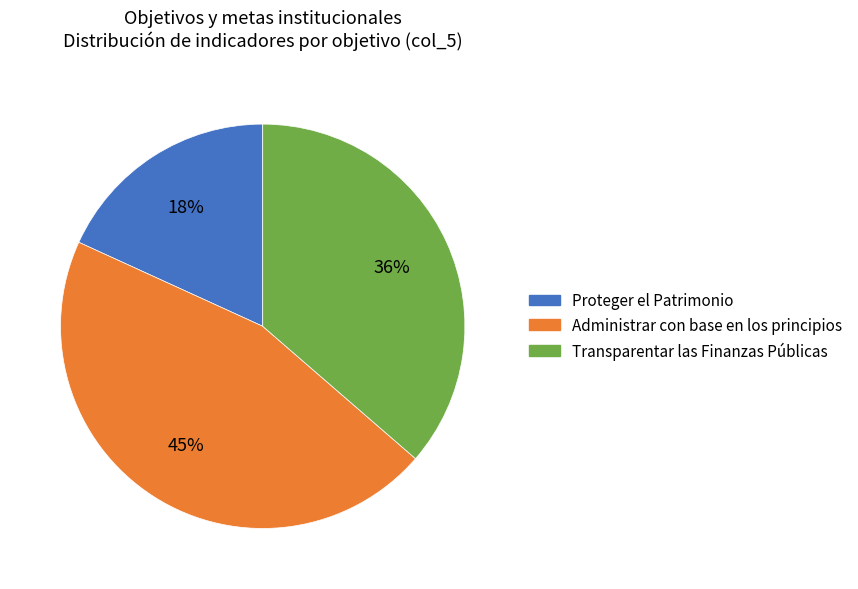

Which slice is the smallest?

Proteger el Patrimonio